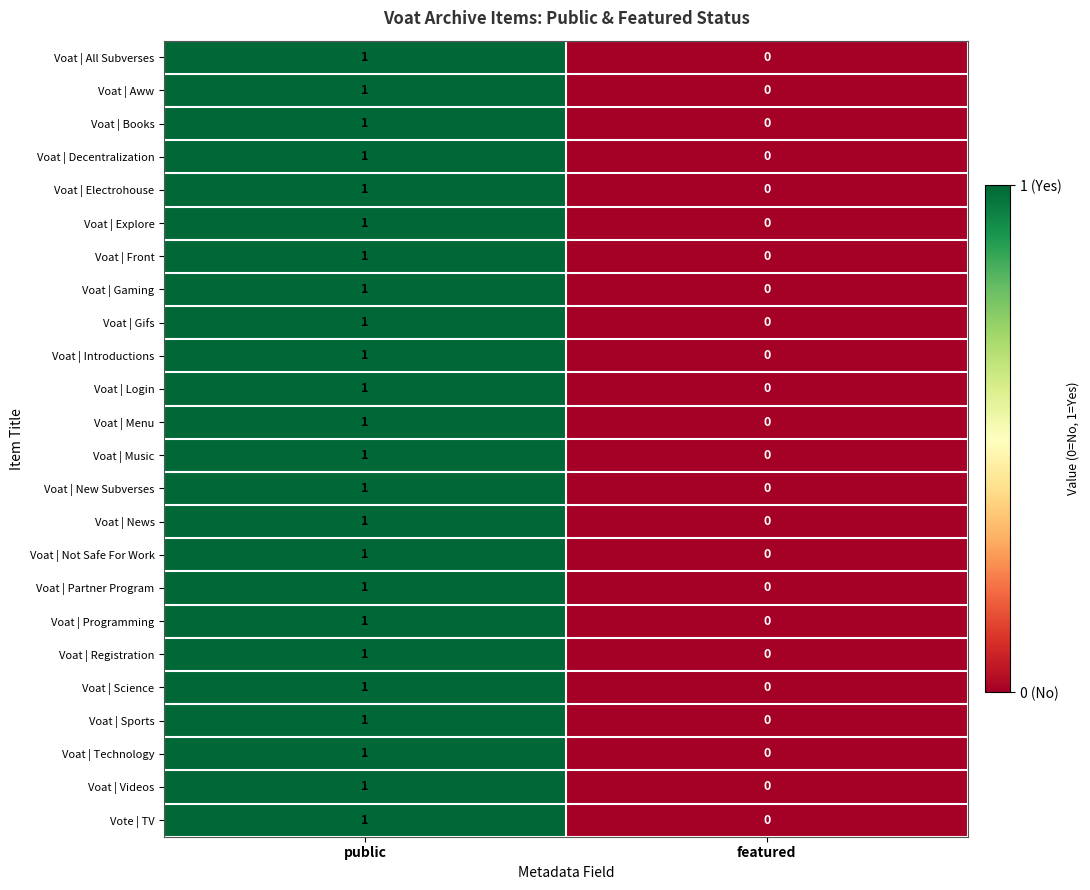

How many data points does each series have?

2